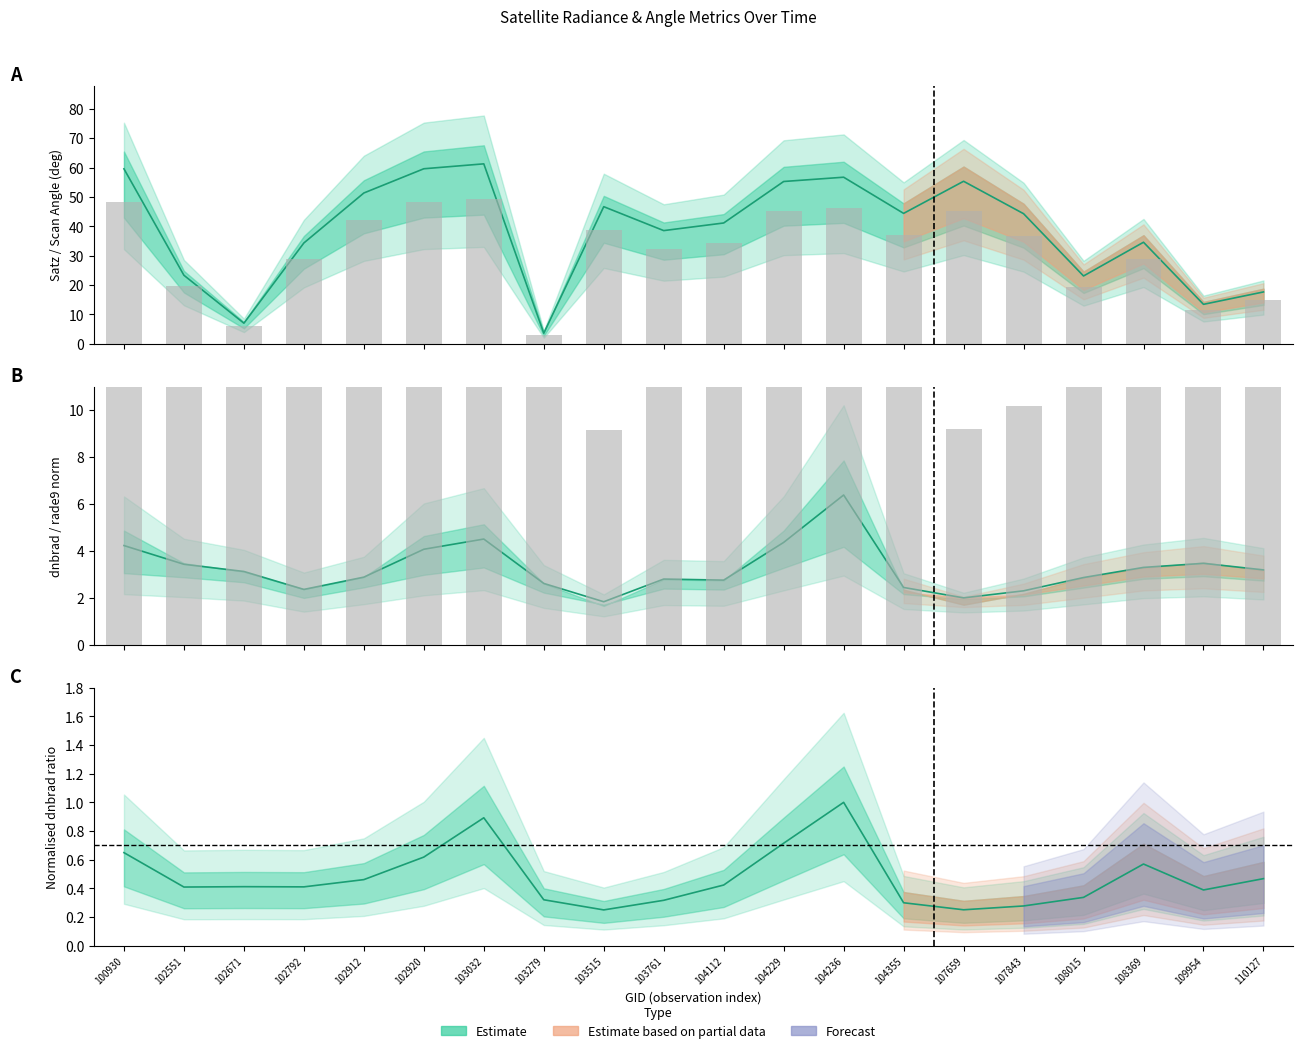

Reading right to left, extract all data points from this chart.

dnbrad: 17.1	14.2	20.9	12.3	10.1	9.2	11.0	36.6	26.2	15.5	11.6	9.1	11.7	32.7	22.6	16.9	15.0	15.1	15.0	23.8
satz: 17.6	13.4	34.6	23.1	44.3	55.3	44.4	56.7	55.2	41.1	38.5	46.7	3.6	61.3	59.6	51.3	34.3	7.0	23.3	59.5
scan_angle: 14.9	11.3	28.9	19.4	36.8	45.3	36.9	46.3	45.2	34.3	32.2	38.7	3.0	49.4	48.3	42.3	28.7	5.9	19.6	48.3
rade9_aggzone_norm: 3.2	3.5	3.3	2.9	2.3	2.0	2.4	6.4	4.4	2.7	2.8	1.8	2.6	4.5	4.1	2.9	2.4	3.1	3.4	4.2